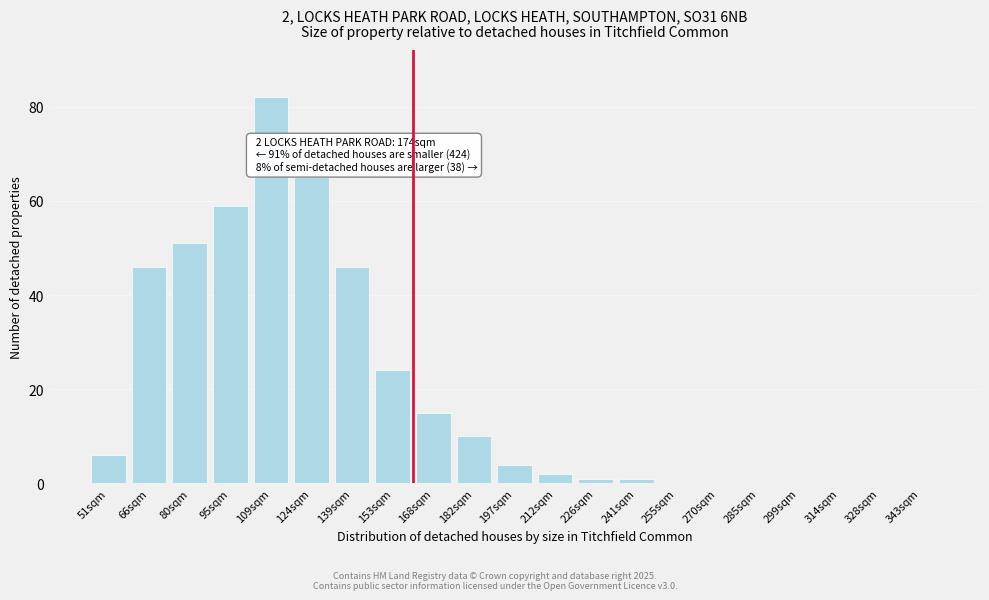

Reading left to right, transcribe all the data shown in this chart.

51sqm=6	66sqm=46	80sqm=51	95sqm=59	109sqm=82	124sqm=65	139sqm=46	153sqm=24	168sqm=15	182sqm=10	197sqm=4	212sqm=2	226sqm=1	241sqm=1	255sqm=0	270sqm=0	285sqm=0	299sqm=0	314sqm=0	328sqm=0	343sqm=0